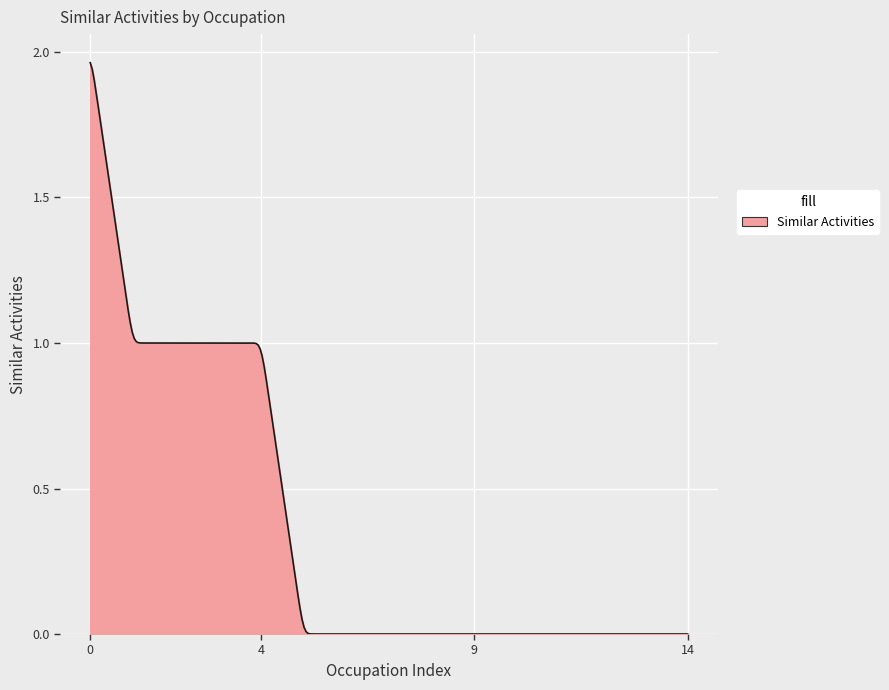

Reading left to right, list all the values displayed in this chart.

2	1	1	1	1	0	0	0	0	0	0	0	0	0	0